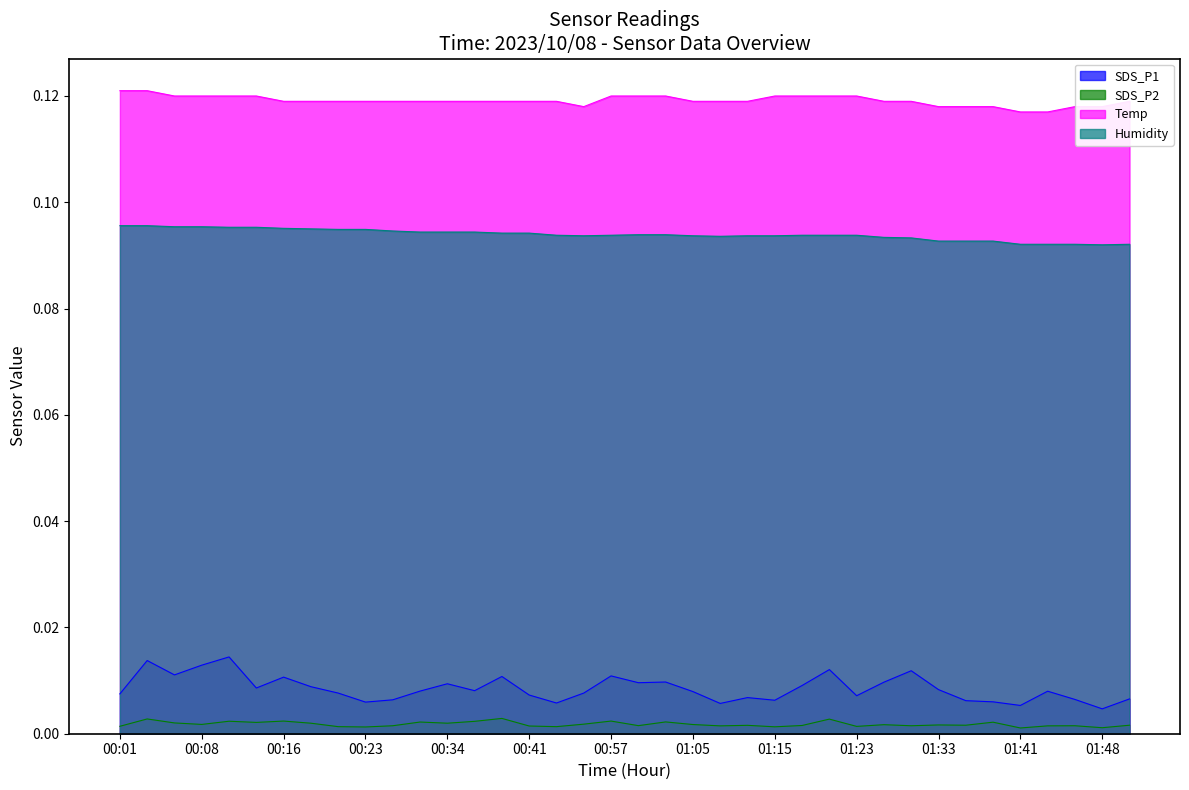

How many lines are shown in the chart?

4